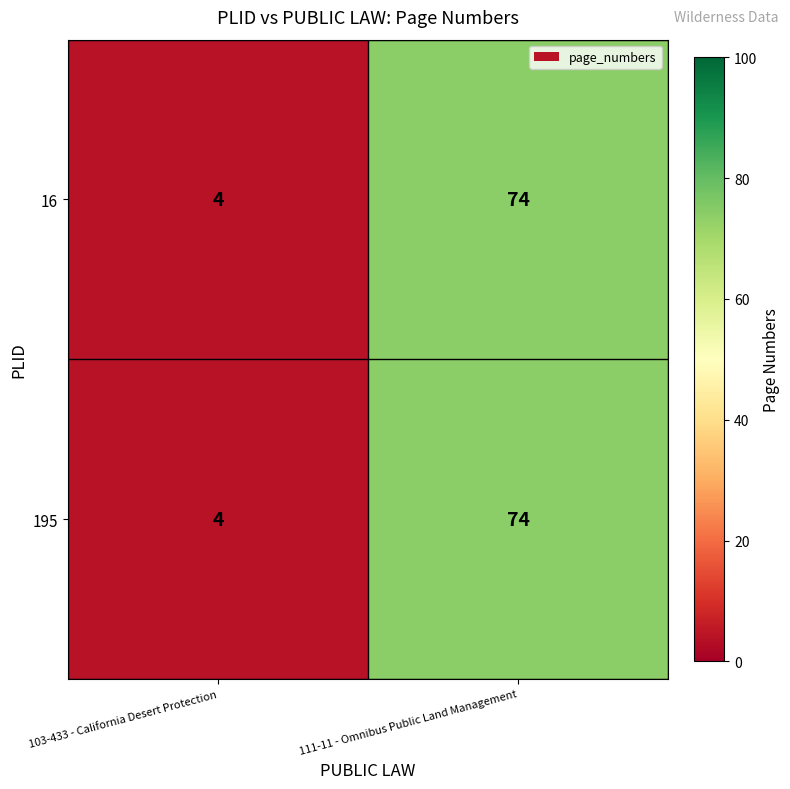

True or false: 16 has a value of 30 at 111-11 - Omnibus Public Land Management.

False